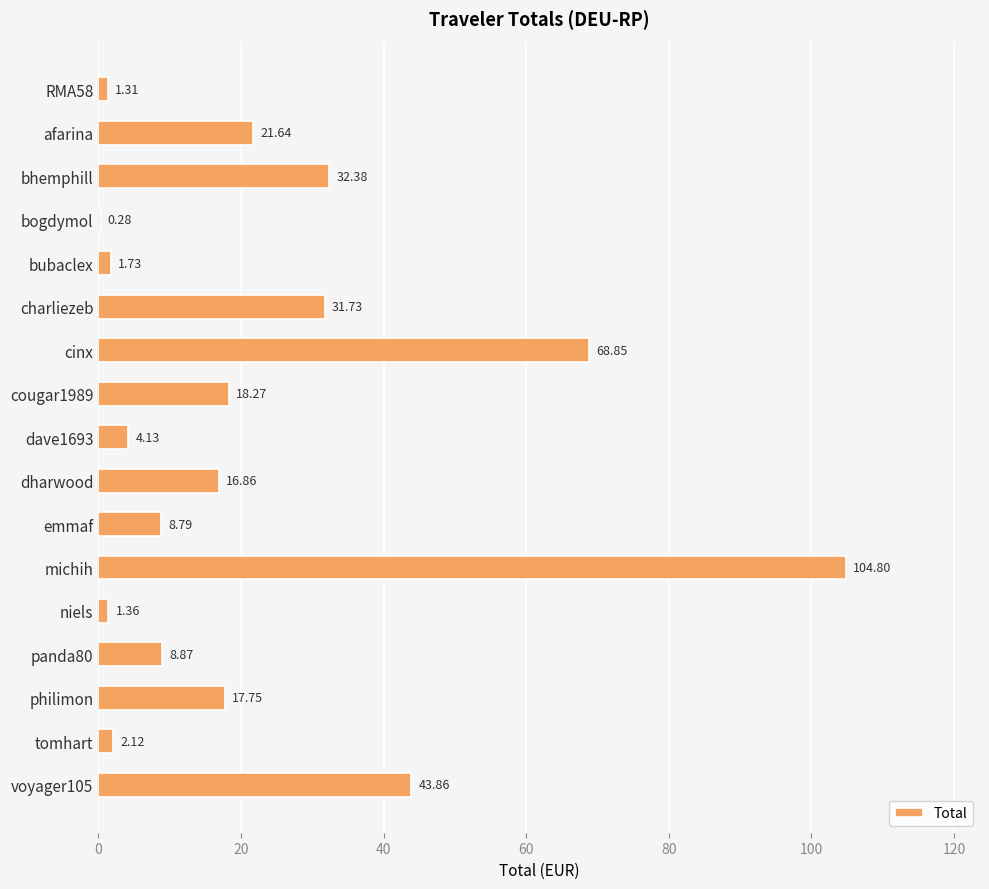

Between michih and charliezeb, which is larger?

michih